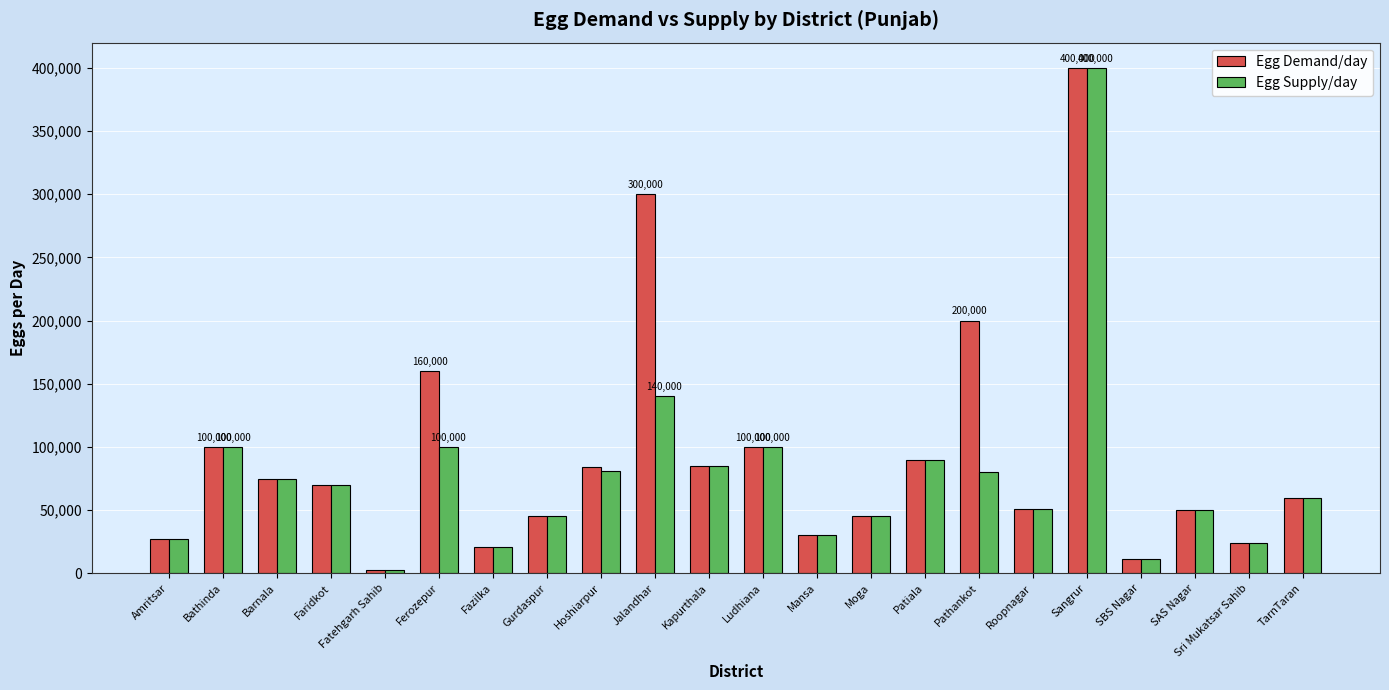

The value of Egg Demand/day at Ludhiana is 100000. True or false?

True